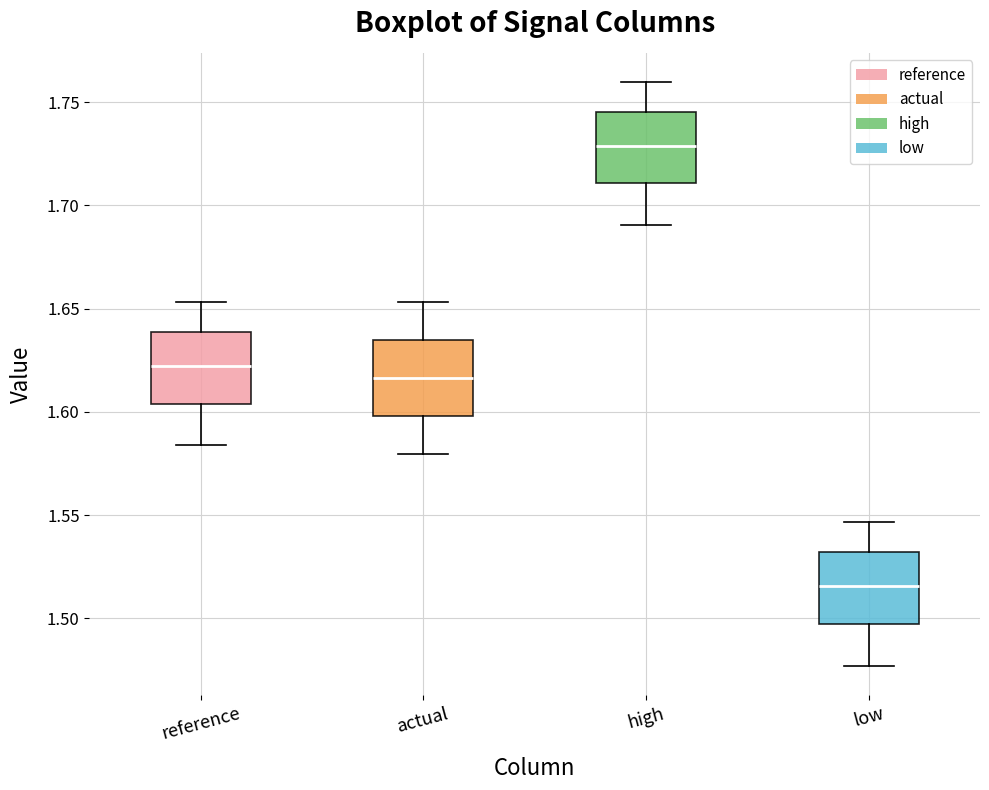

Reading left to right, read every box against the y-axis: the position of its median line, the range the box covers, and the ends of its whiskers. The values are not printed on the chart, so give them approximately, as read against the axis.

reference: median 1.620, box 1.605 to 1.640, whiskers 1.585 to 1.655
actual: median 1.615, box 1.600 to 1.635, whiskers 1.580 to 1.655
high: median 1.730, box 1.710 to 1.745, whiskers 1.690 to 1.760
low: median 1.515, box 1.495 to 1.530, whiskers 1.475 to 1.545